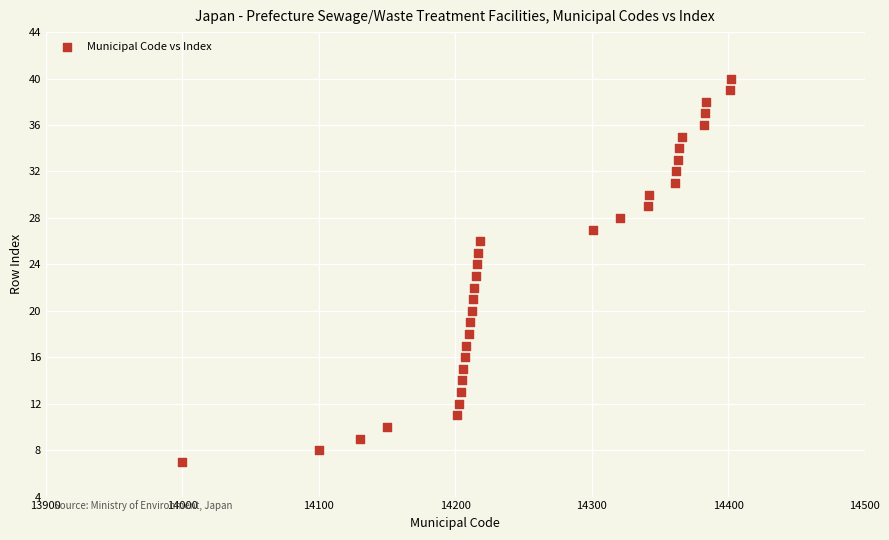

What is the range of X values (max minus min)?

402